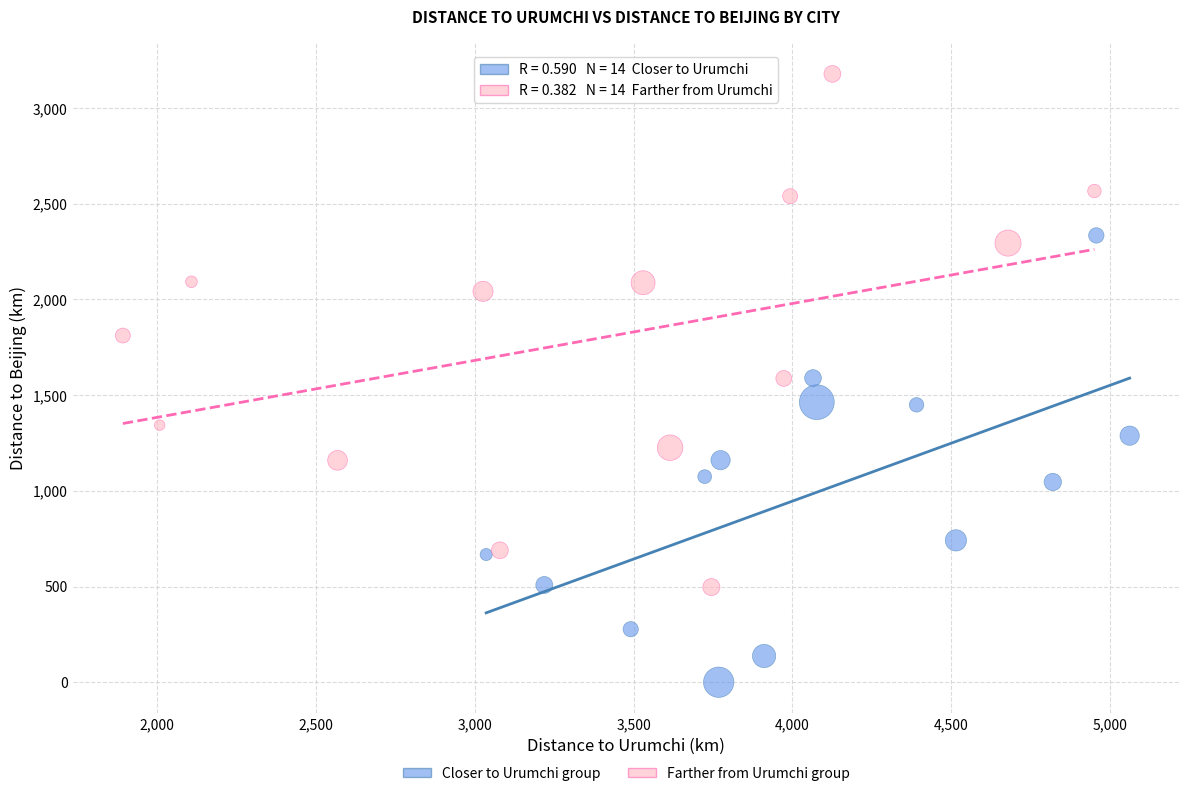

Which series reaches the maximum Y coordinate?

Farther from Urumchi group